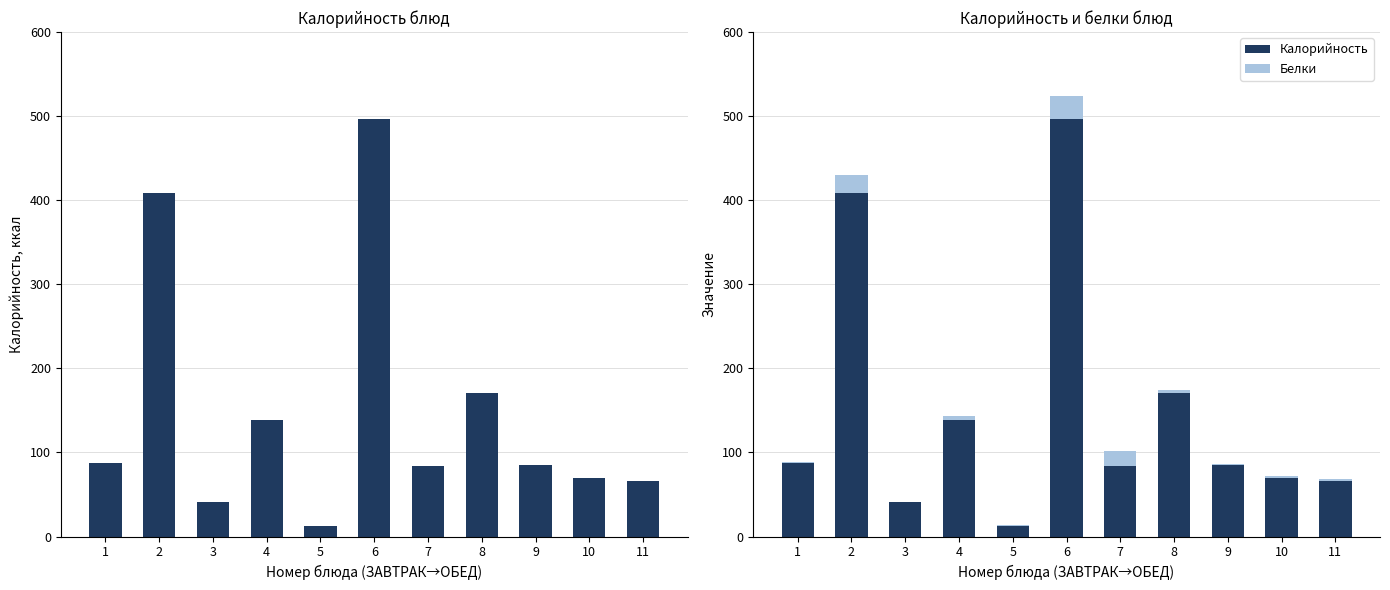

What is the value of the Белки bar at the 5th from the left?

0.7